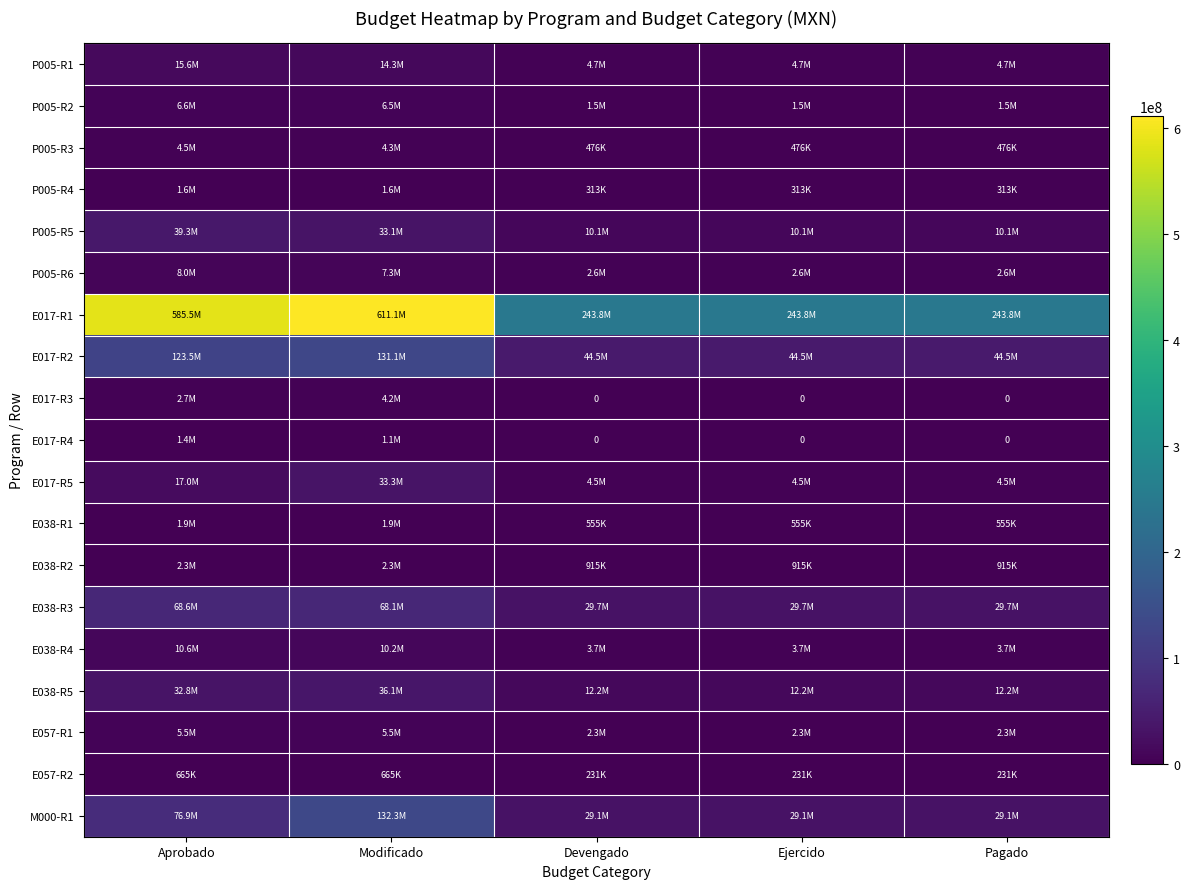

What is the sum of the E017-R2 values at Aprobado and Pagado?

168015731.7